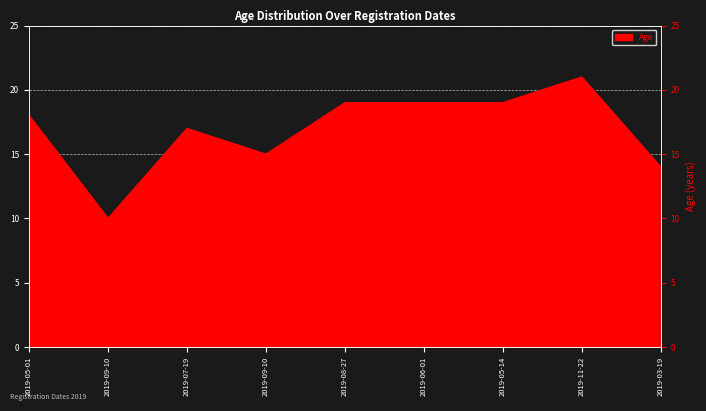

Where does the data first go above 18?

2019-08-27